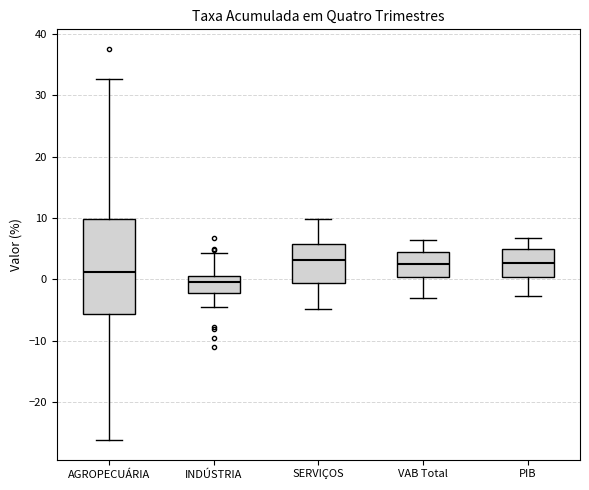

Which box has the lowest median line?

INDÚSTRIA